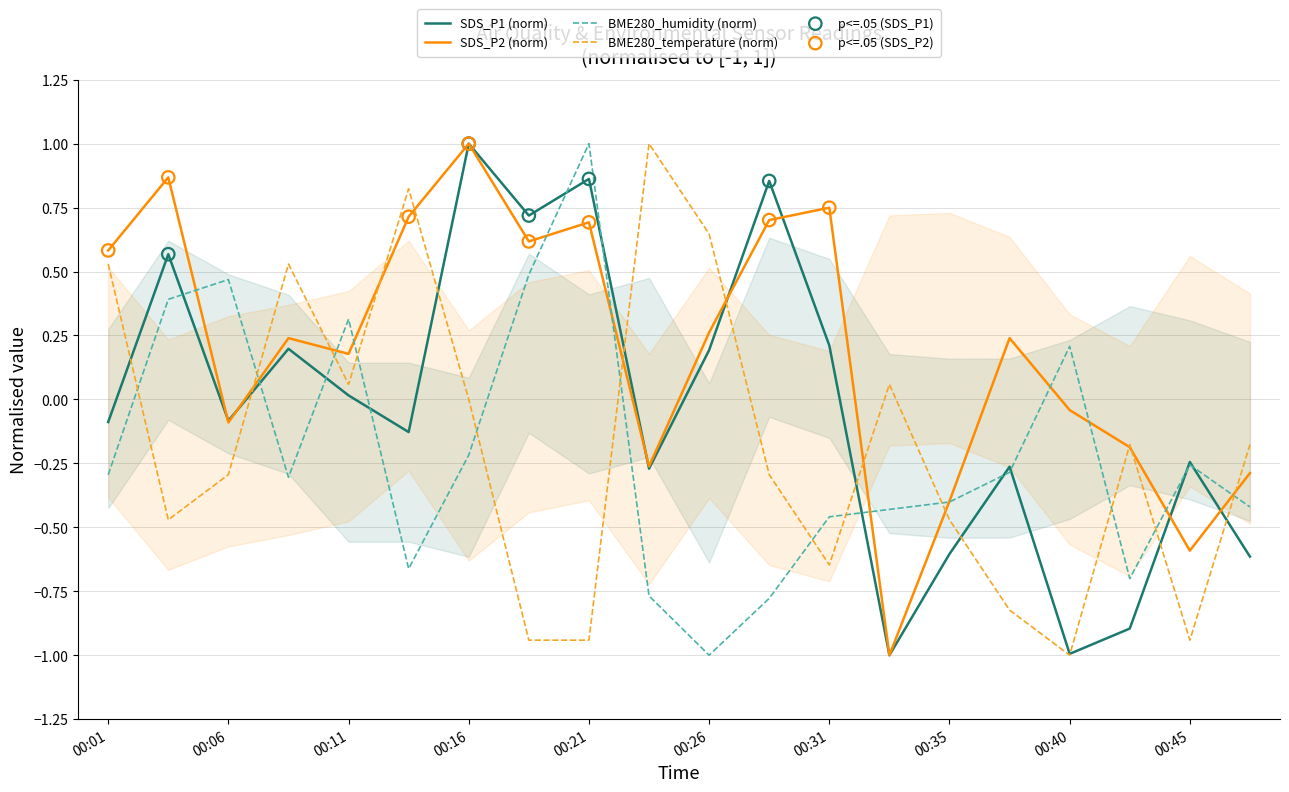

Is the value of BME280_temperature at 00:45 greater than the value of SDS_P2 at 00:38?

No